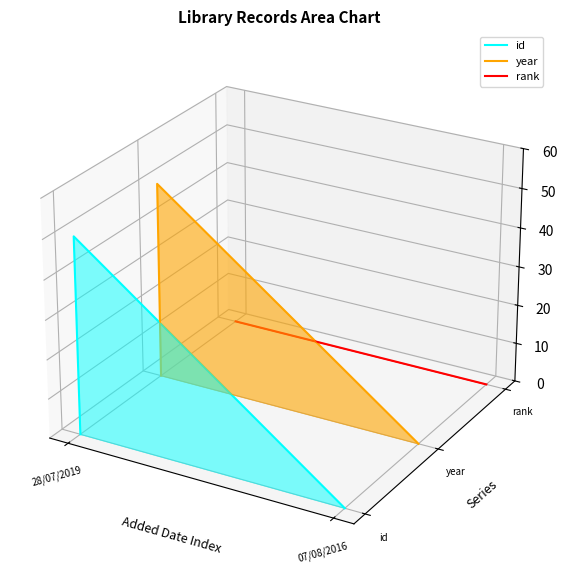

At how many categories does at least one series exceed 0?

1